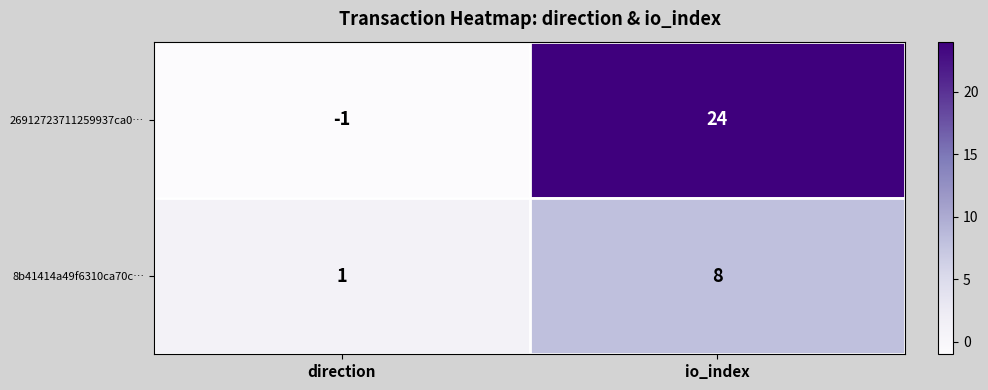

Reading left to right, transcribe all the data shown in this chart.

26912723711259937ca0…: direction=-1	io_index=24
8b41414a49f6310ca70c…: direction=1	io_index=8